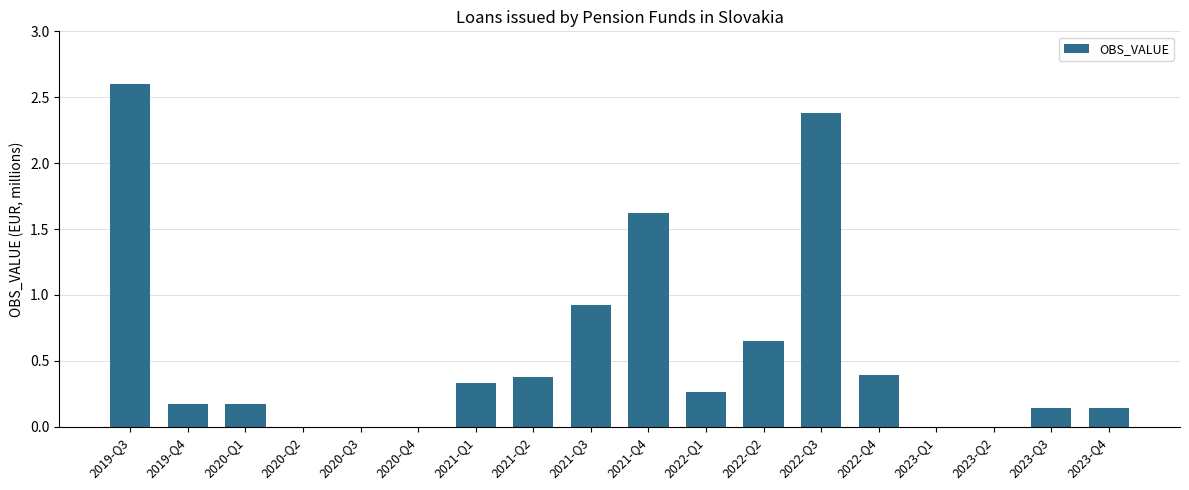

What is the sum of the values at 2023-Q4 and 2021-Q1?

0.5